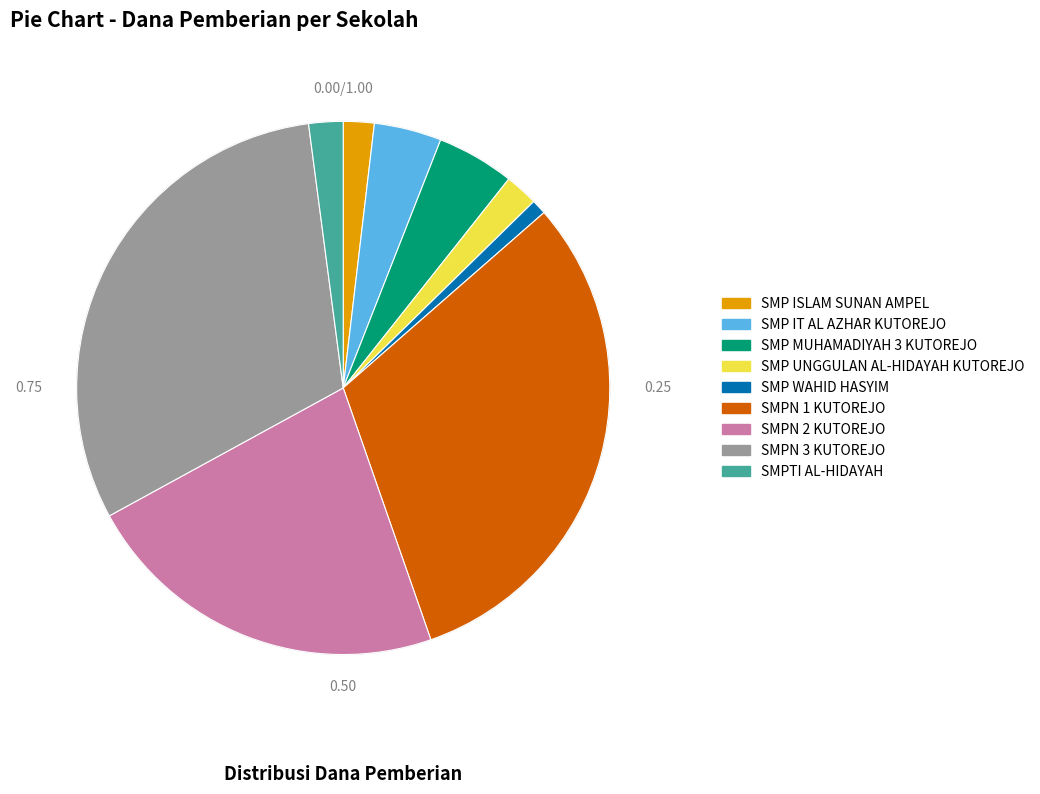

Is there any slice that represents more than half of the pie?

No